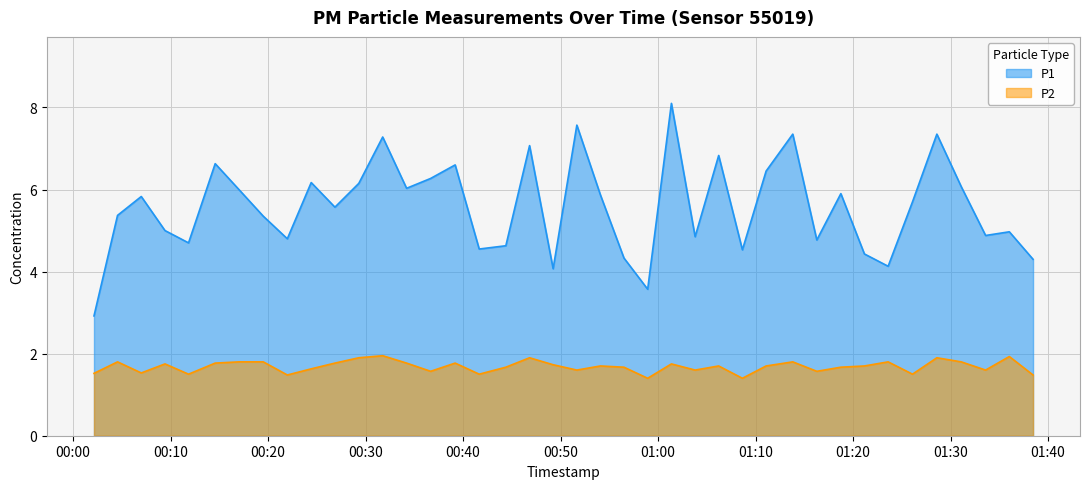

Which has a higher value, 2022-11-18T00:34:12 or 2022-11-18T00:39:11?

2022-11-18T00:39:11